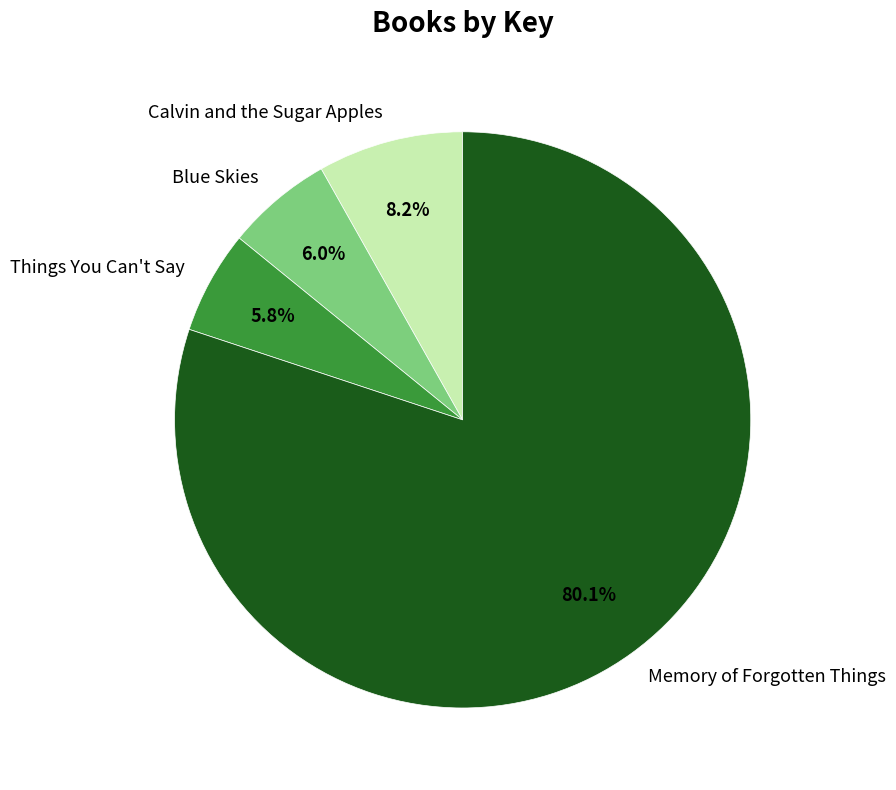

How many slices are in this pie chart?

4